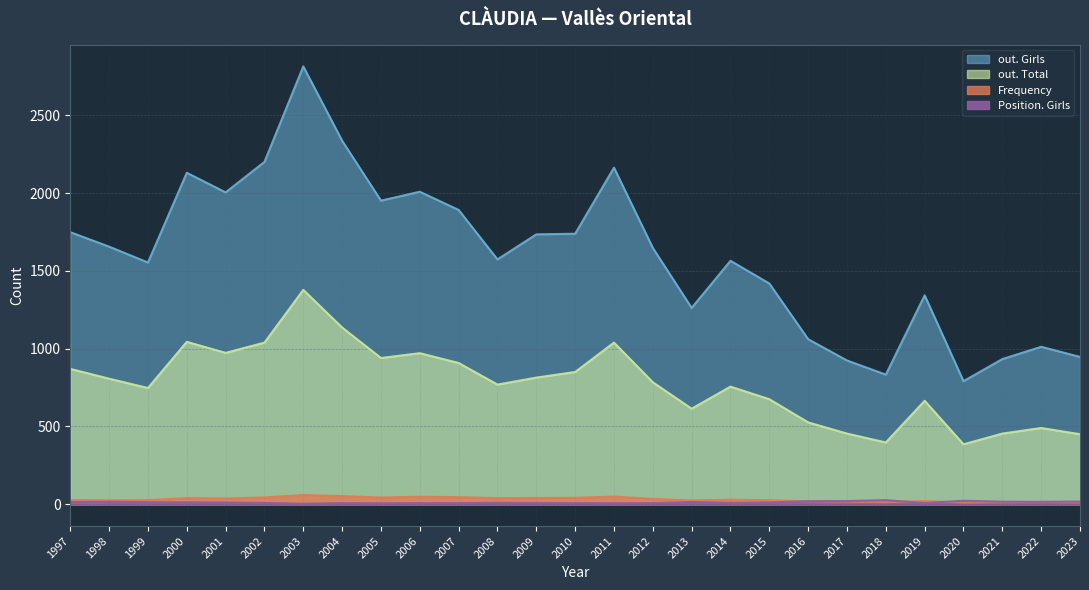

Reading right to left, what are all the values shown in this chart?

out. Girls: 2023=947	2022=1012	2021=933	2020=791	2019=1343	2018=833	2017=924	2016=1061	2015=1419	2014=1565	2013=1262	2012=1648	2011=2164	2010=1739	2009=1735	2008=1574	2007=1892	2006=2009	2005=1952	2004=2337	2003=2815	2002=2201	2001=2005	2000=2131	1999=1554	1998=1656	1997=1749
out. Total: 2023=450	2022=490	2021=454	2020=385	2019=665	2018=397	2017=454	2016=526	2015=675	2014=756	2013=614	2012=784	2011=1039	2010=850	2009=814	2008=769	2007=908	2006=971	2005=940	2004=1136	2003=1378	2002=1039	2001=973	2000=1044	1999=747	1998=807	1997=870
Frequency: 2023=12	2022=14	2021=13	2020=11	2019=20	2018=13	2017=16	2016=19	2015=25	2014=29	2013=24	2012=34	2011=49	2010=41	2009=40	2008=39	2007=45	2006=48	2005=43	2004=52	2003=59	2002=43	2001=37	2000=39	1999=26	1998=25	1997=27
Position. Girls: 2023=17	2022=15	2021=16	2020=22	2019=7	2018=26	2017=20	2016=19	2015=11	2014=9	2013=14	2012=7	2011=6	2010=7	2009=8	2008=9	2007=7	2006=7	2005=6	2004=7	2003=3	2002=8	2001=11	2000=12	1999=13	1998=16	1997=14